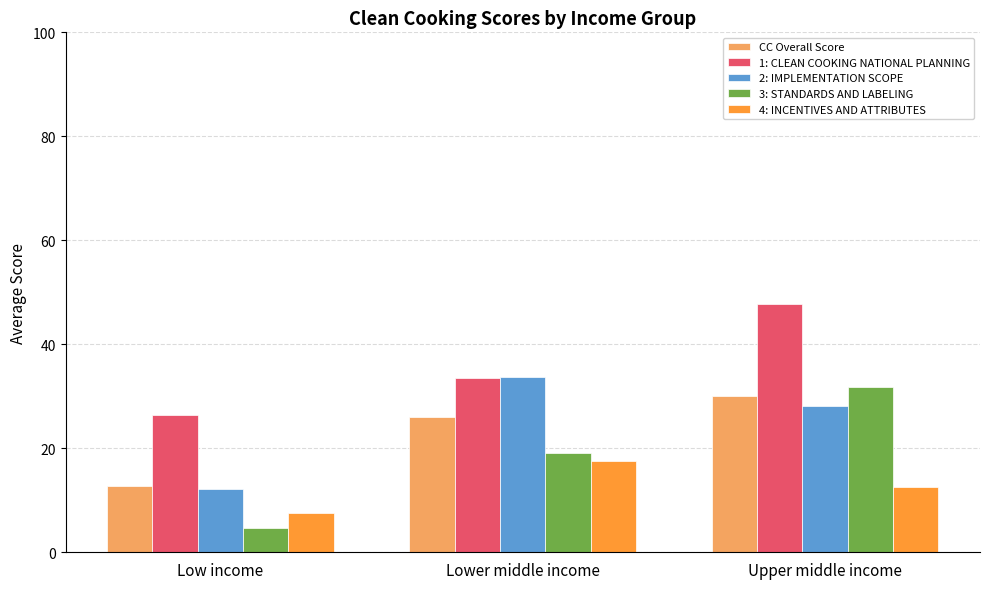

Rank the categories by 2: IMPLEMENTATION SCOPE value from highest to lowest.

Lower middle income, Upper middle income, Low income